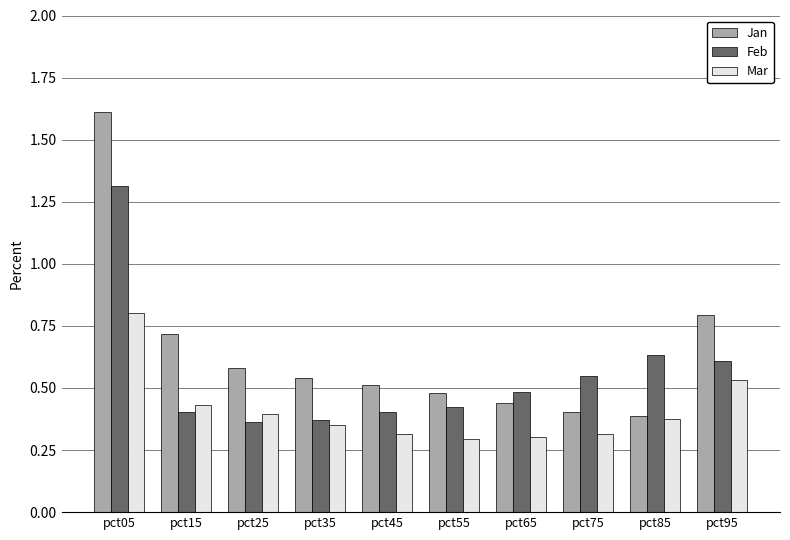

What is the difference between the maximum and minimum values in the Feb series?

0.9